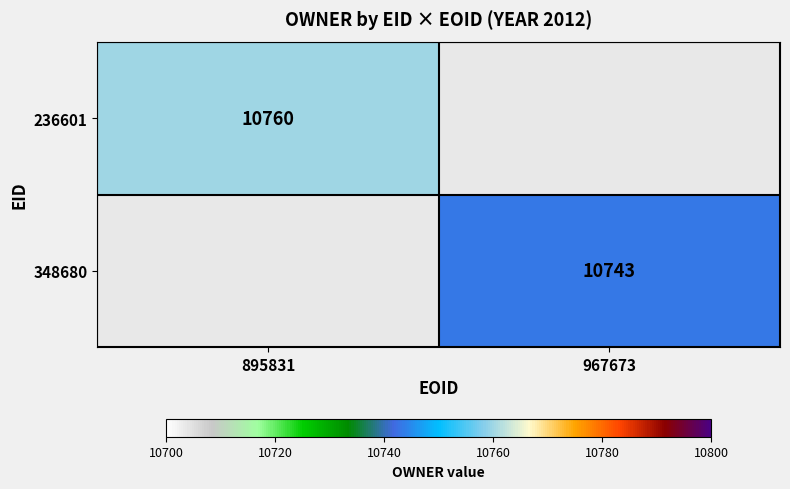

The value of 236601 at 895831 is 17347. True or false?

False